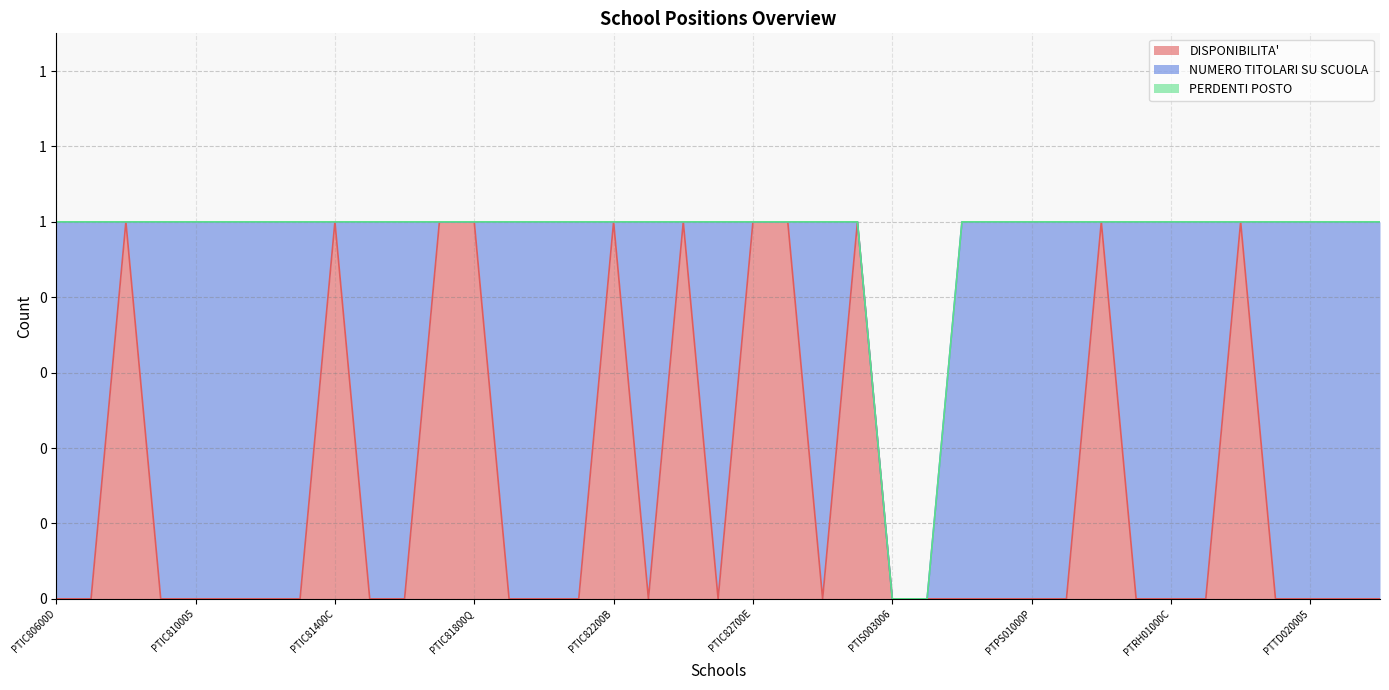

The NUMERO TITOLARI SU SCUOLA series shows 1 at PTTA010004. True or false?

False